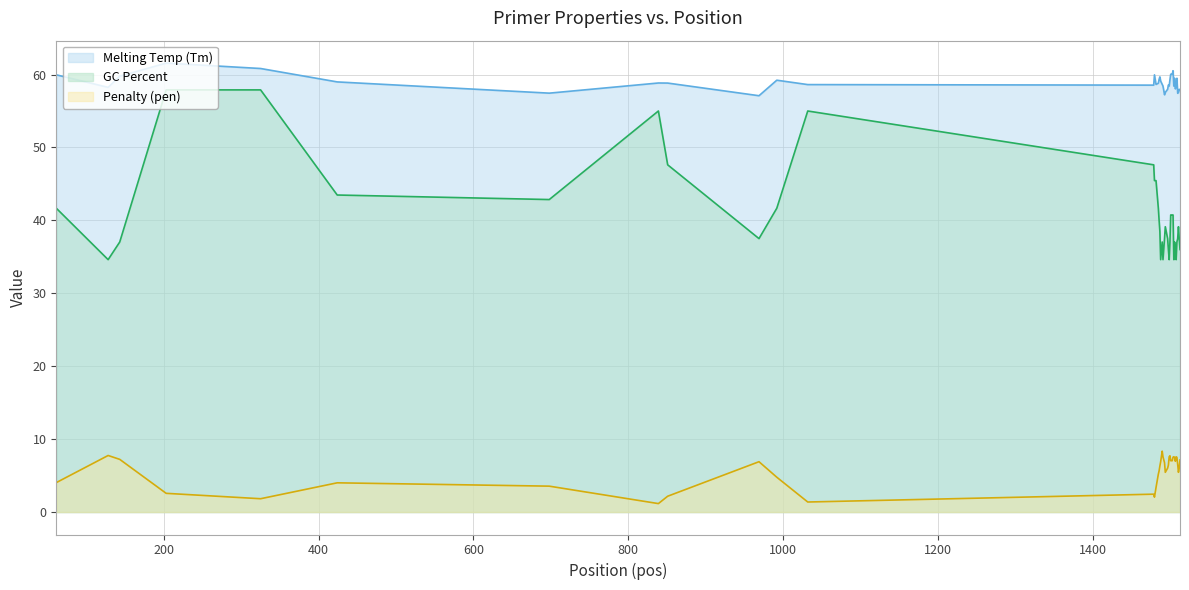

What is the maximum value for Melting Temp (Tm) (line)?

61.6